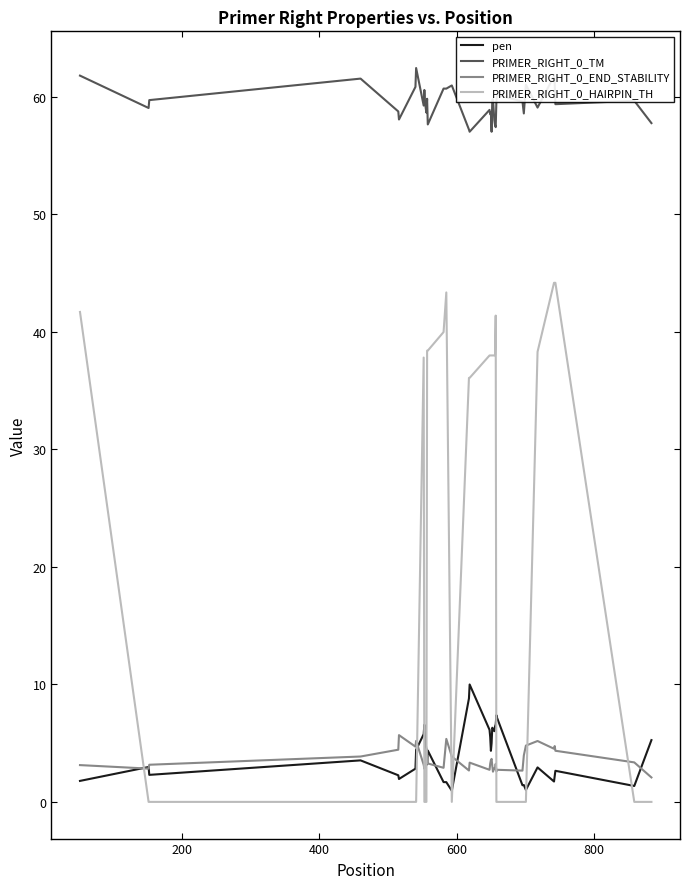

List the series in order of their peak value, highest first.

PRIMER_RIGHT_0_TM, PRIMER_RIGHT_0_HAIRPIN_TH, pen, PRIMER_RIGHT_0_END_STABILITY